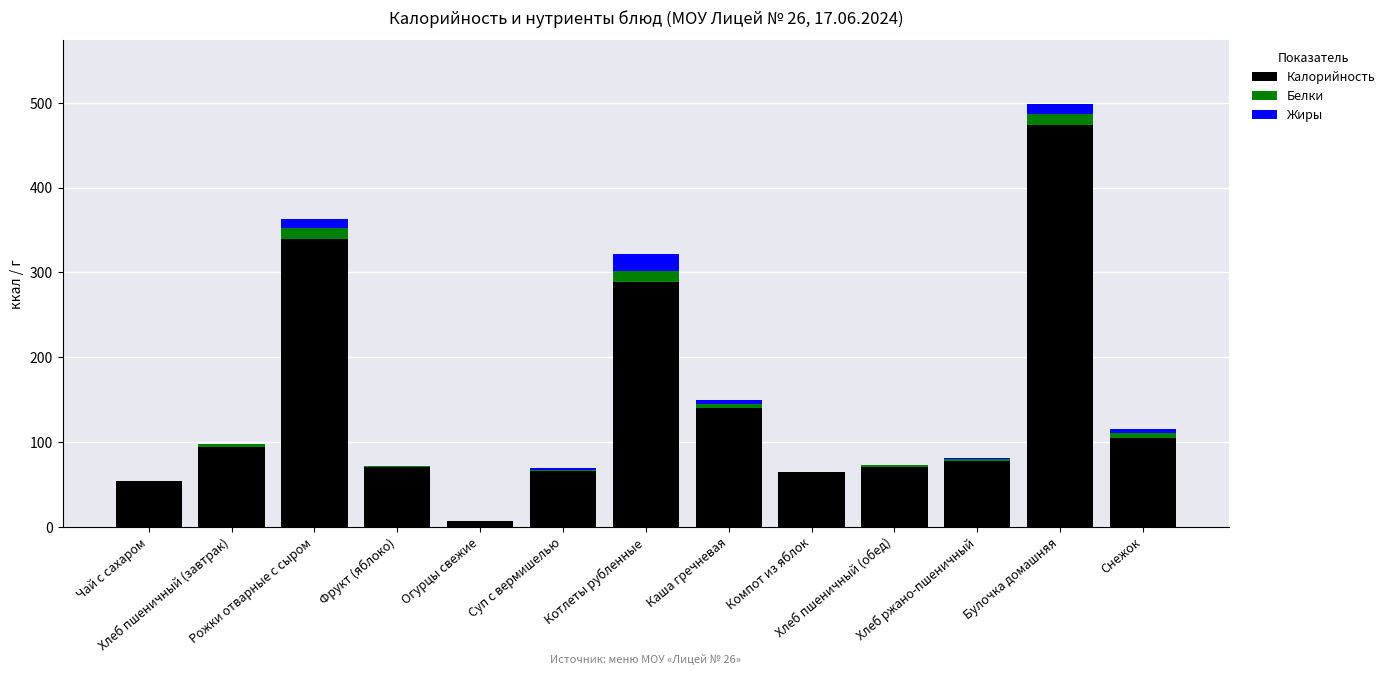

What is the sum of all Калорийность values?

1850.1